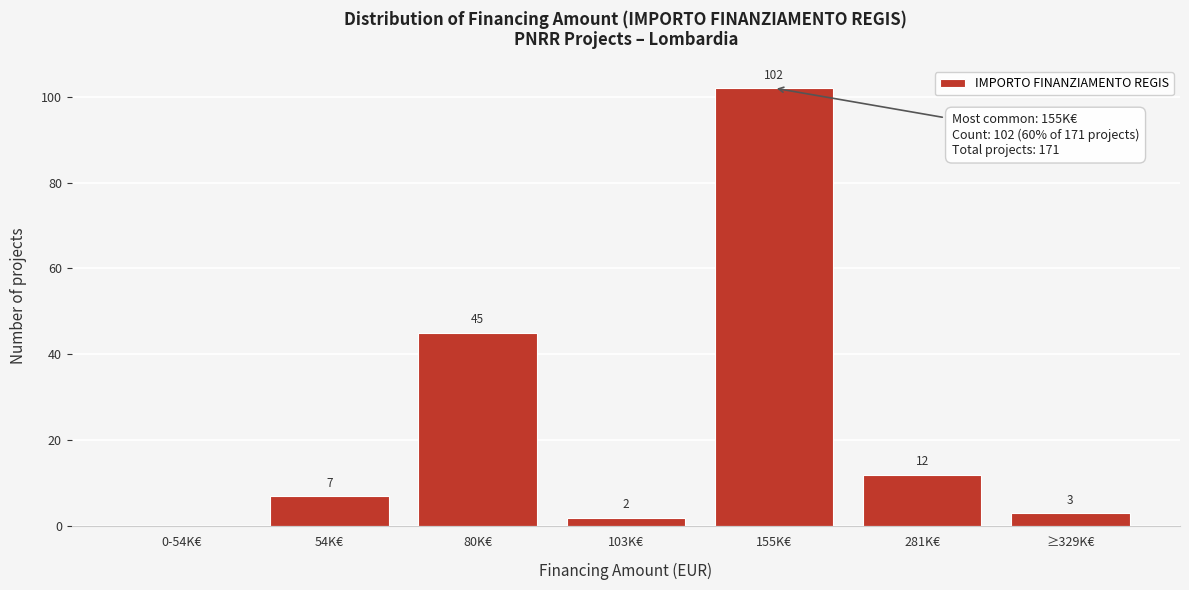

Reading left to right, what are all the values shown in this chart?

0-54K€=0	54K€=7	80K€=45	103K€=2	155K€=102	281K€=12	≥329K€=3